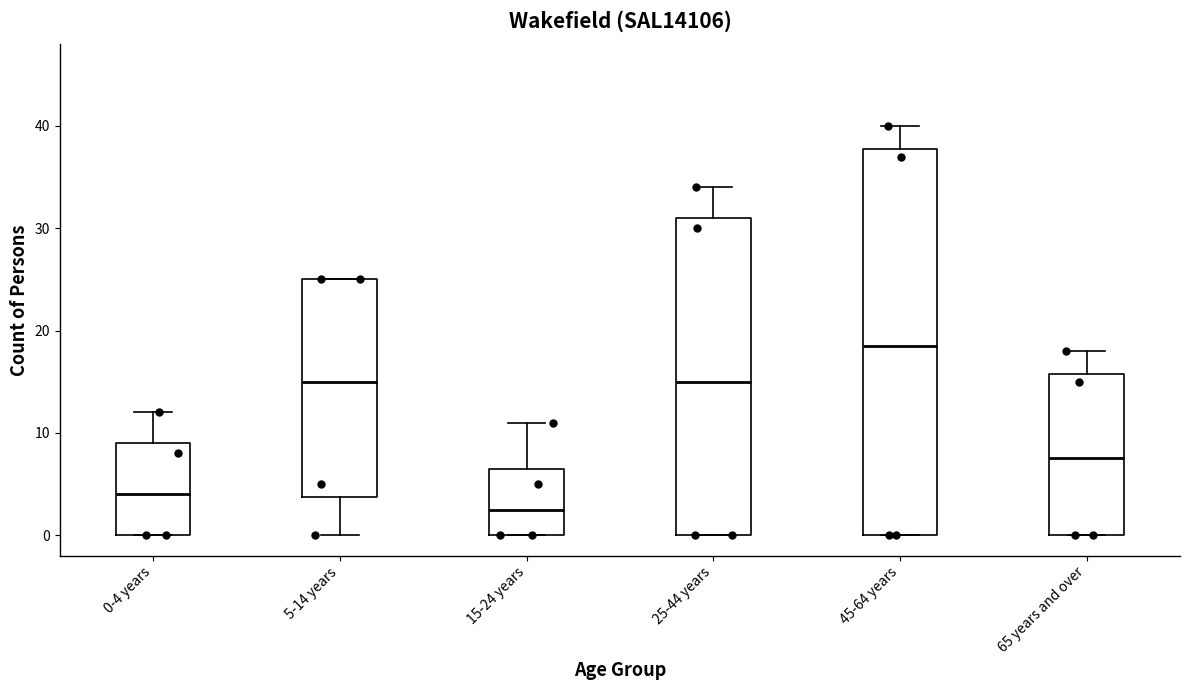

Which box has the lowest median line?

15-24 years